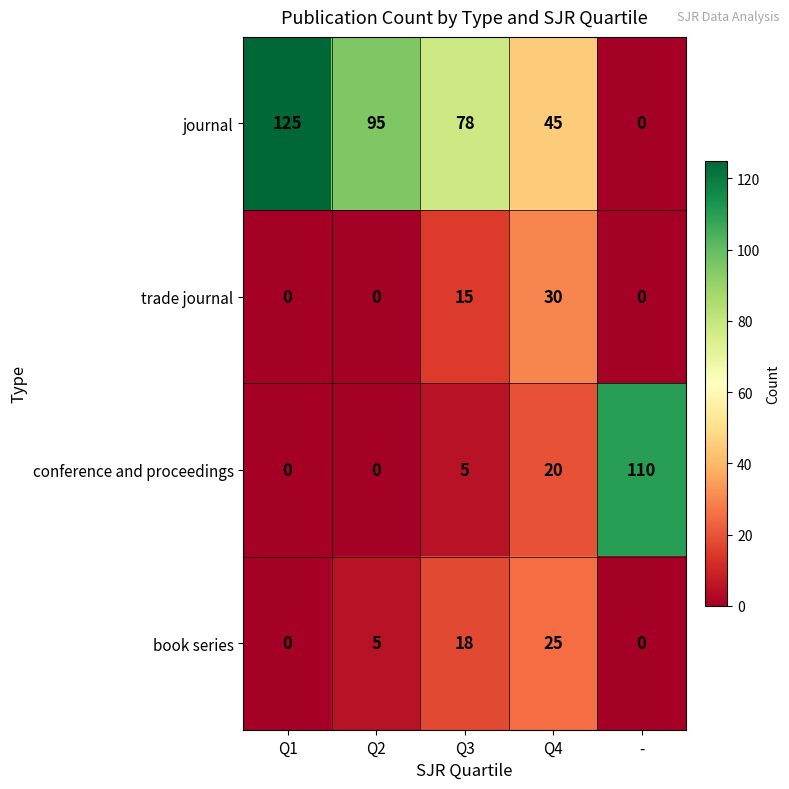

What is the greatest value displayed?

125